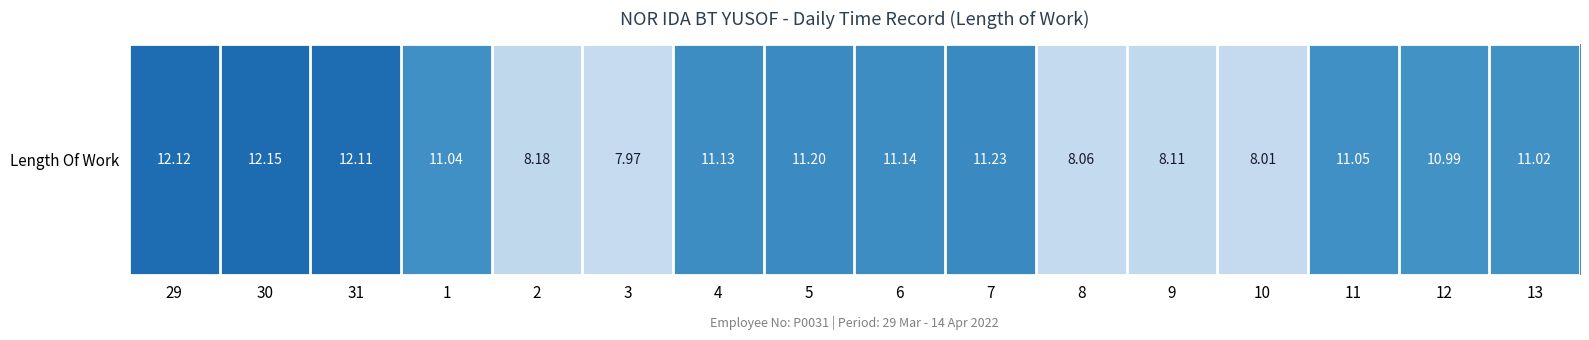

Count the number of values greater than 11.

10